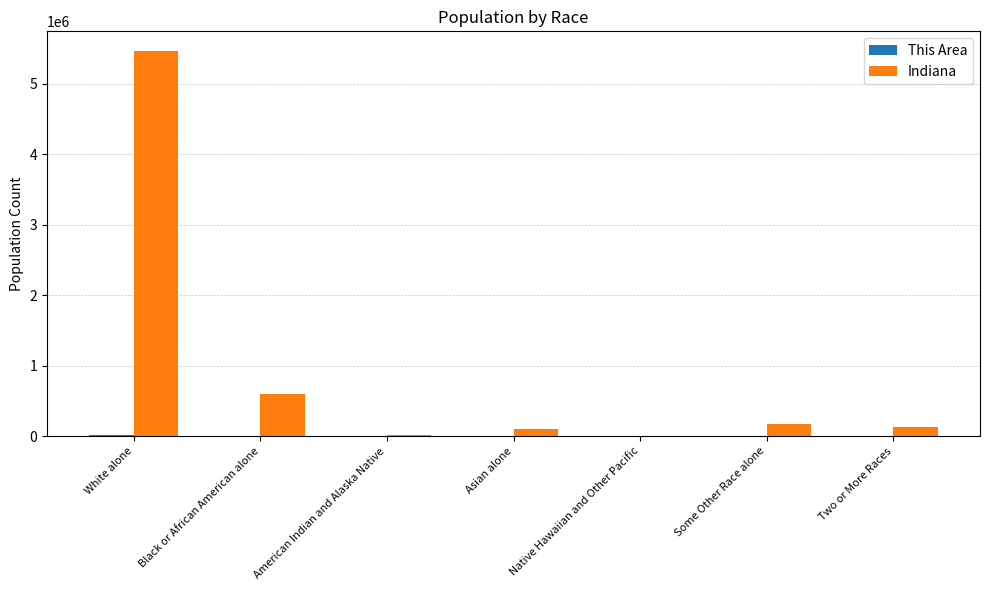

Between White alone and Some Other Race alone, which series saw the biggest shift?

Indiana